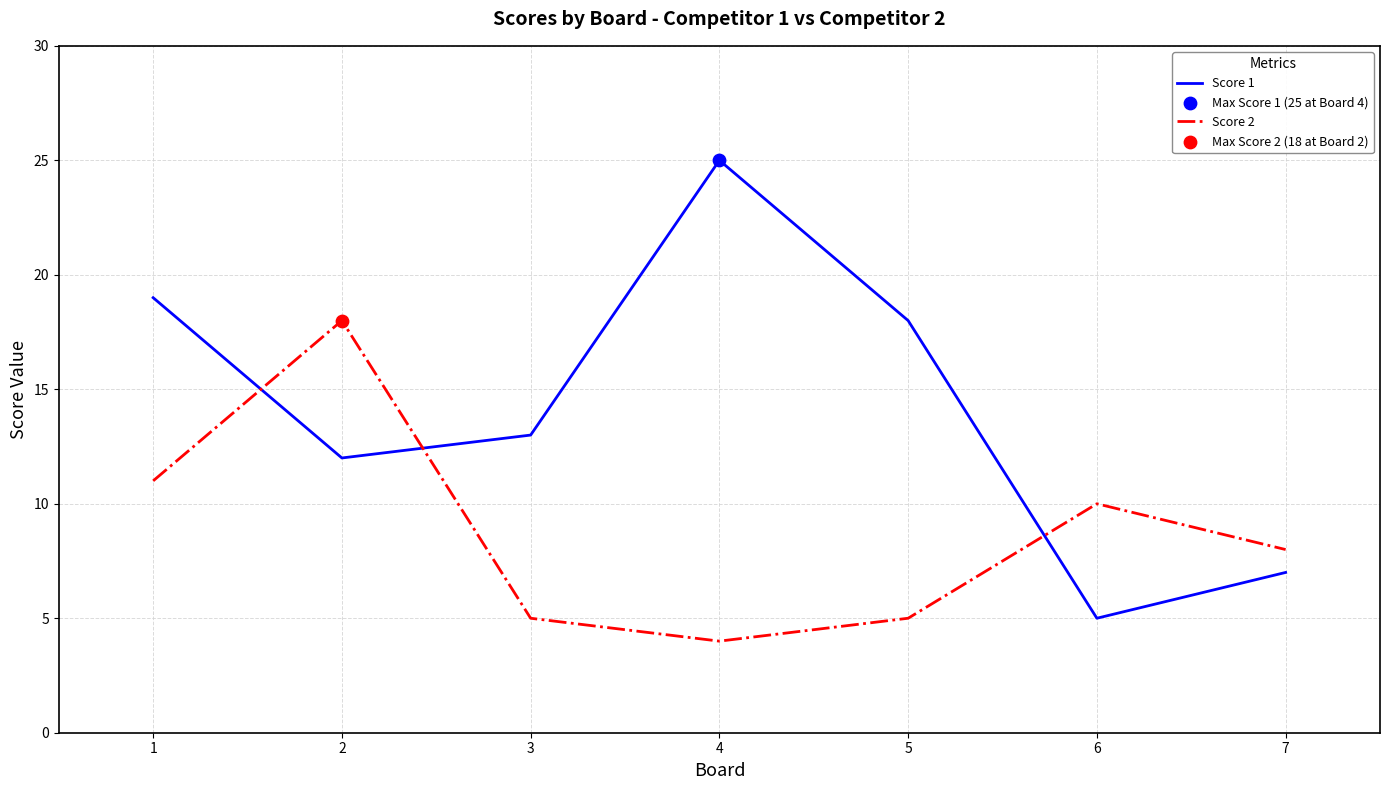

Which series has the largest total across all categories?

Score 1